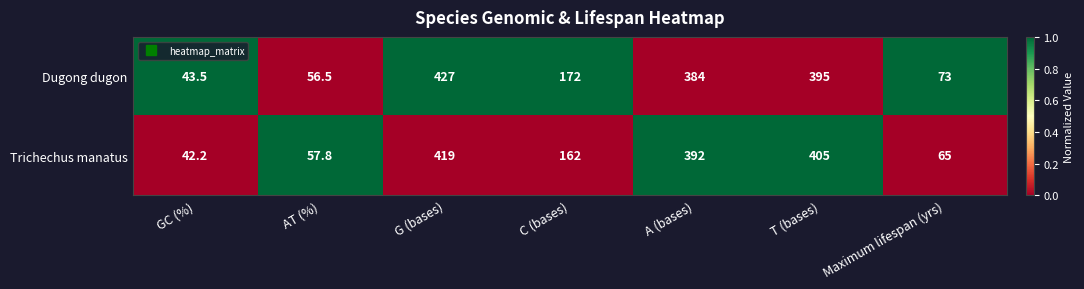

What is the total value across all series at GC (%)?

85.7